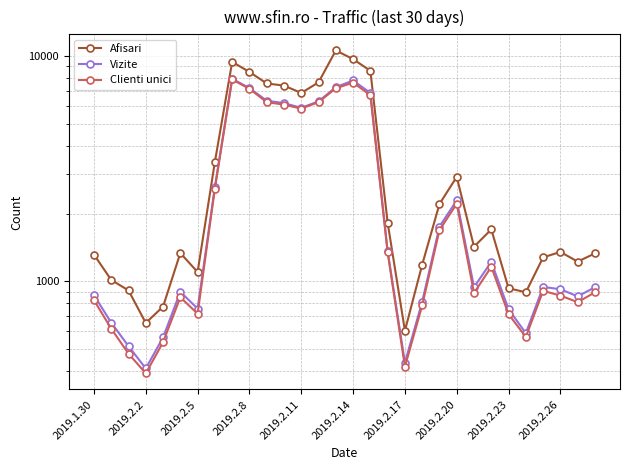

Is this an area chart (filled region under the line)?

No